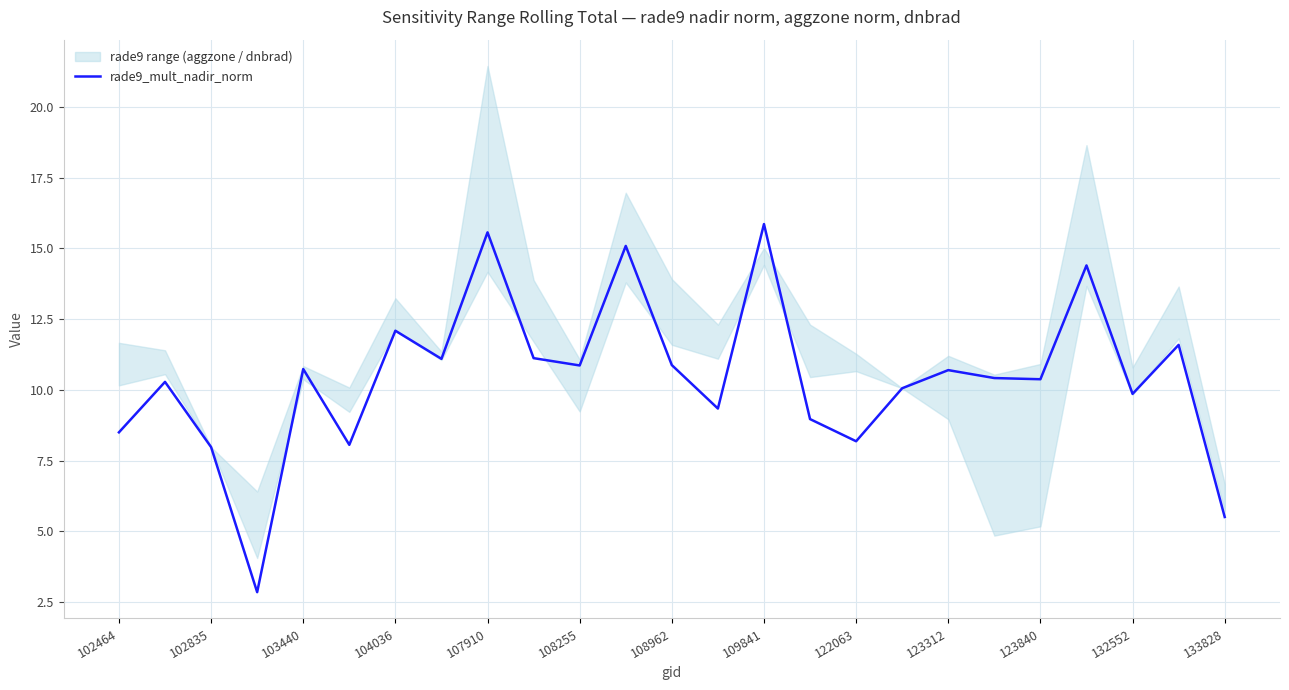

What is the maximum value for rade9_mult_nadir_norm?

15.9